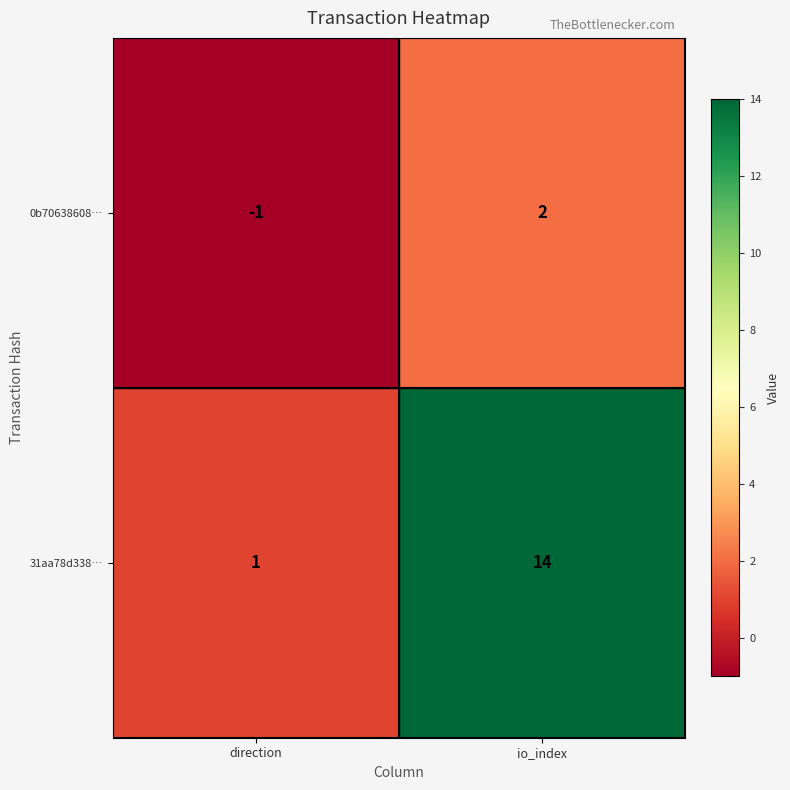

What is the sum of all 31aa78d338… values?

15